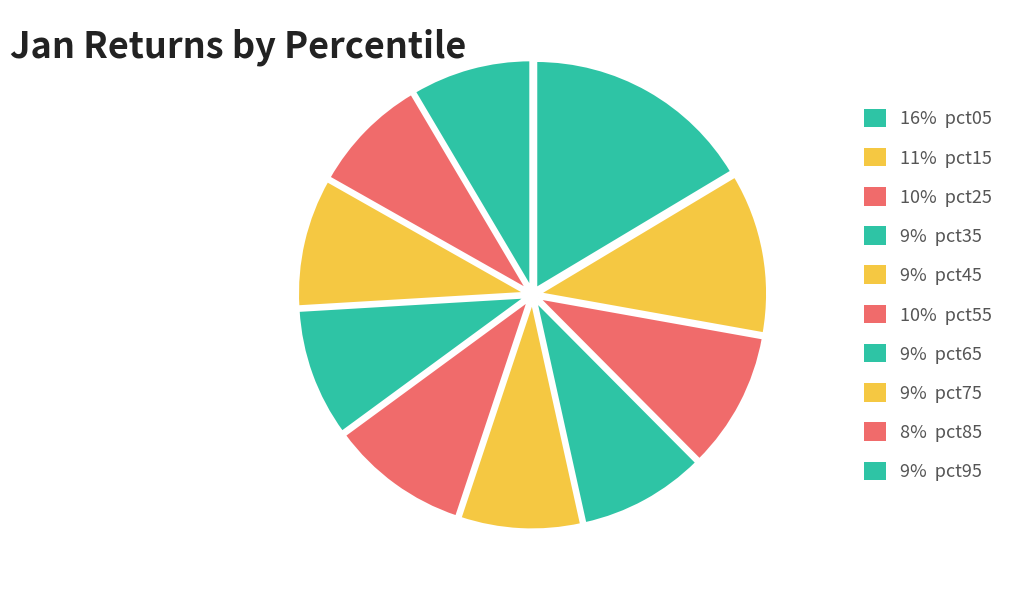

How many segments does this pie chart have?

10